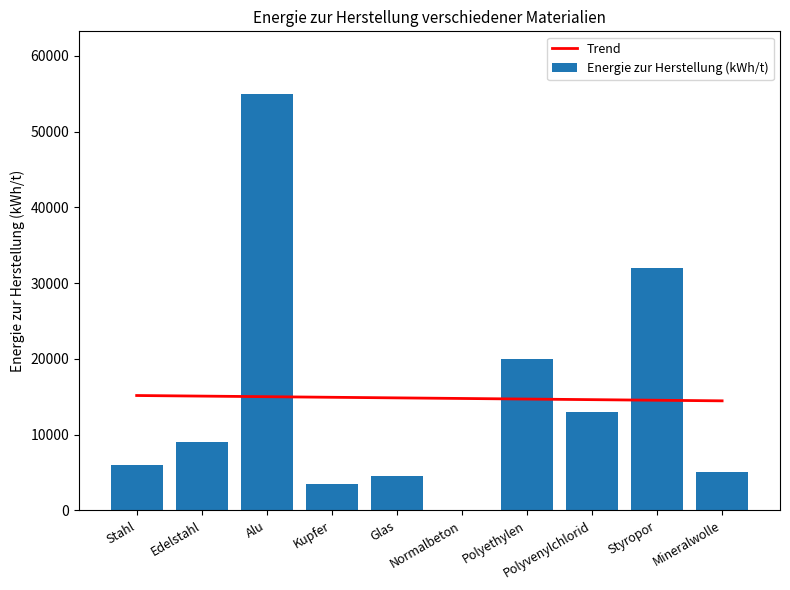

Rank the categories by Energie zur Herstellung (kWh/t) value from highest to lowest.

Alu, Styropor, Polyethylen, Polyvenylchlorid, Edelstahl, Stahl, Mineralwolle, Glas, Kupfer, Normalbeton